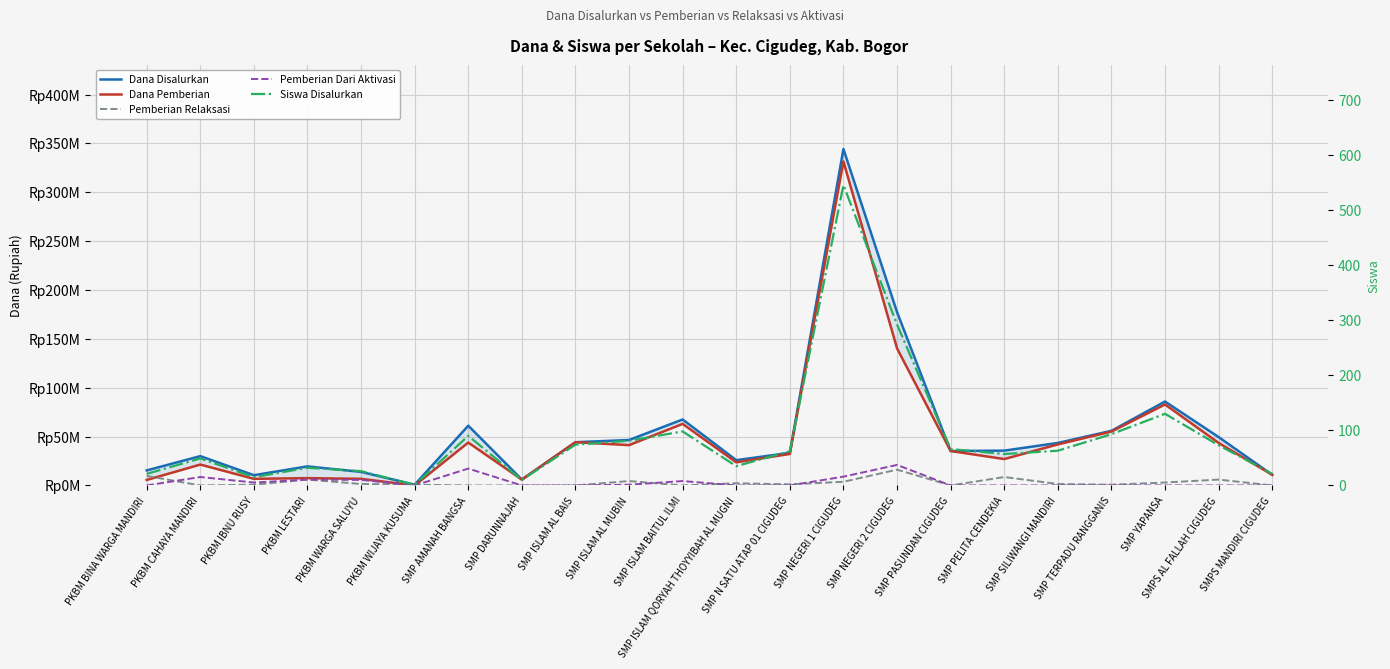

What is the approximate value of Siswa Disalurkan at SMPS MANDIRI CIGUDEG, to the nearest 10?

20